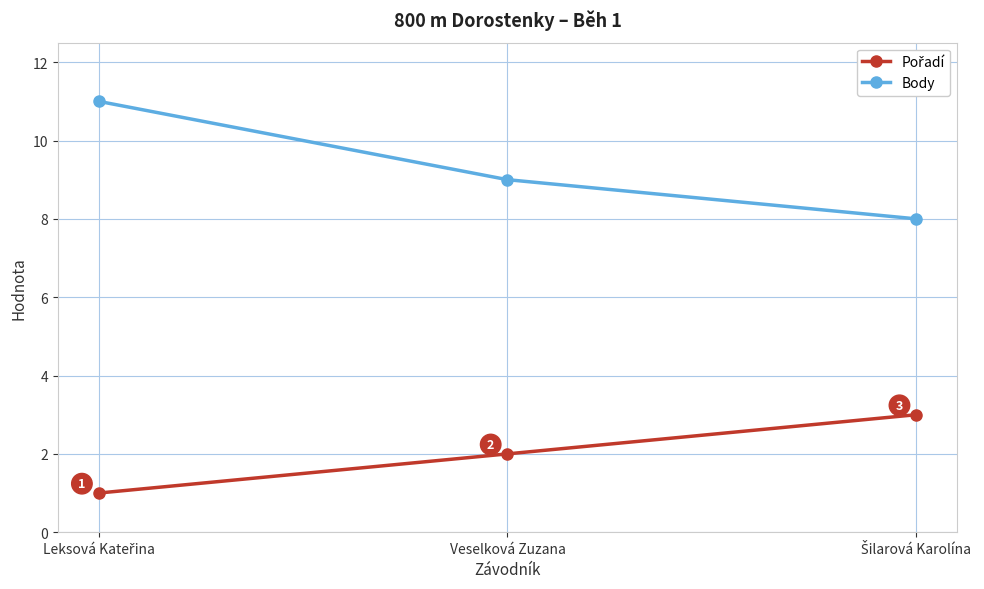

What is the minimum value for Body?

8